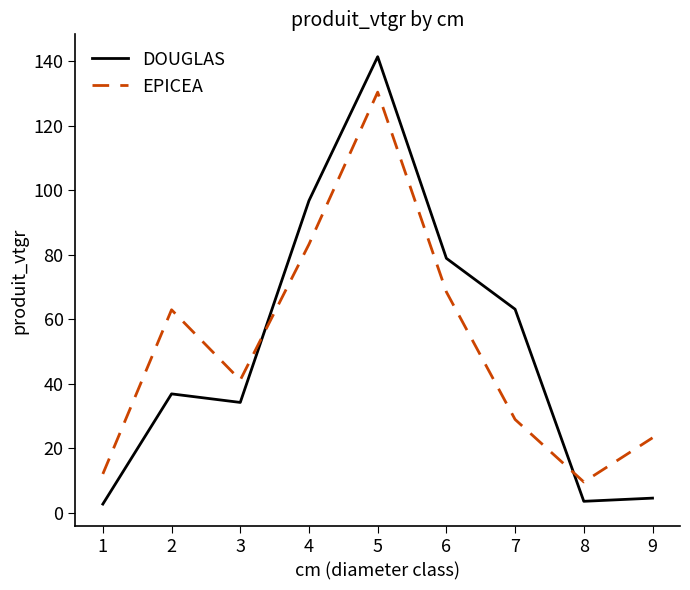

Does the chart display data point markers on the line(s)?

No